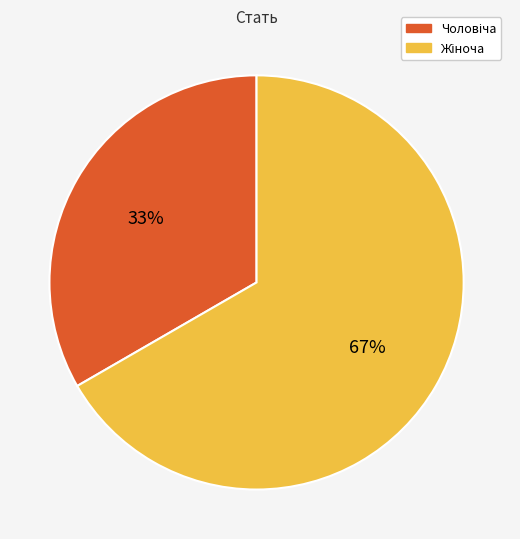

Is there any slice that represents more than half of the pie?

Yes